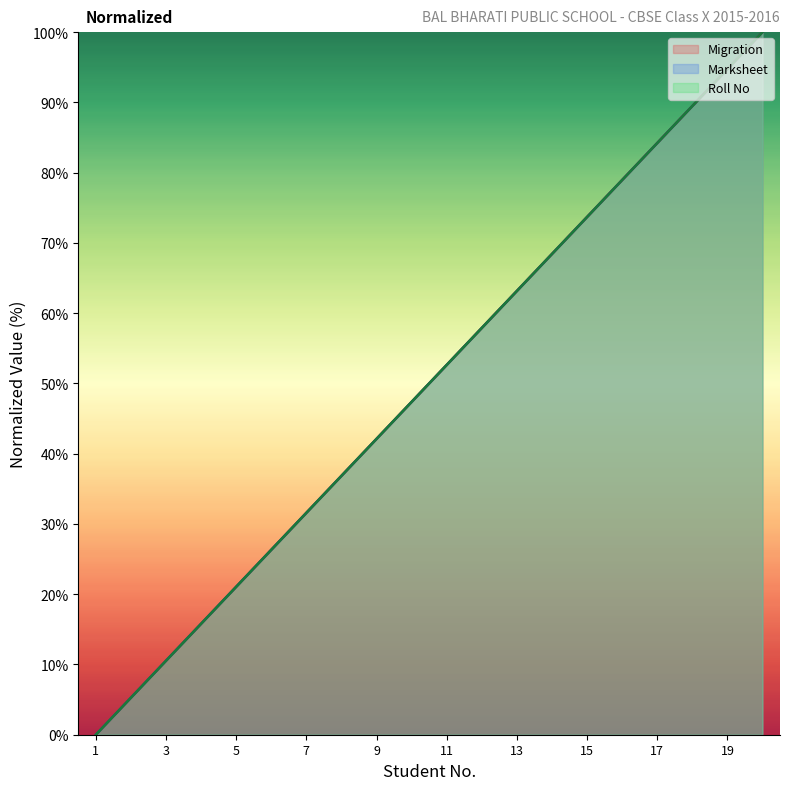

True or false: Marksheet has a value of 89.5 at 18.

True